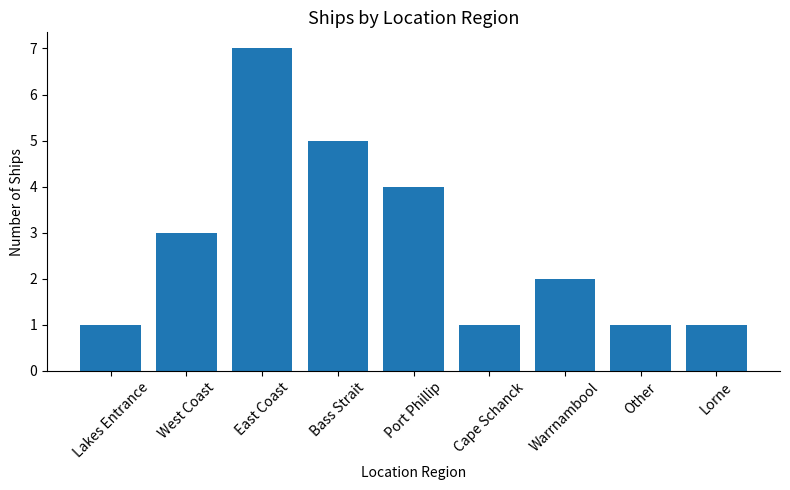

What is the average value?

3